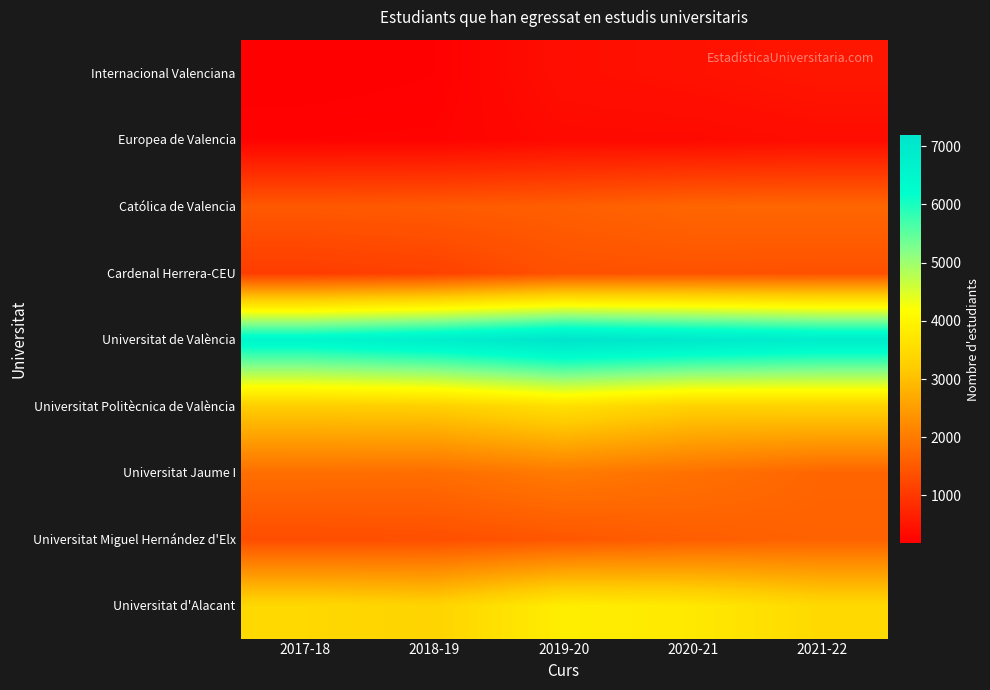

Which series changed the most between 2018-19 and 2021-22?

Internacional Valenciana